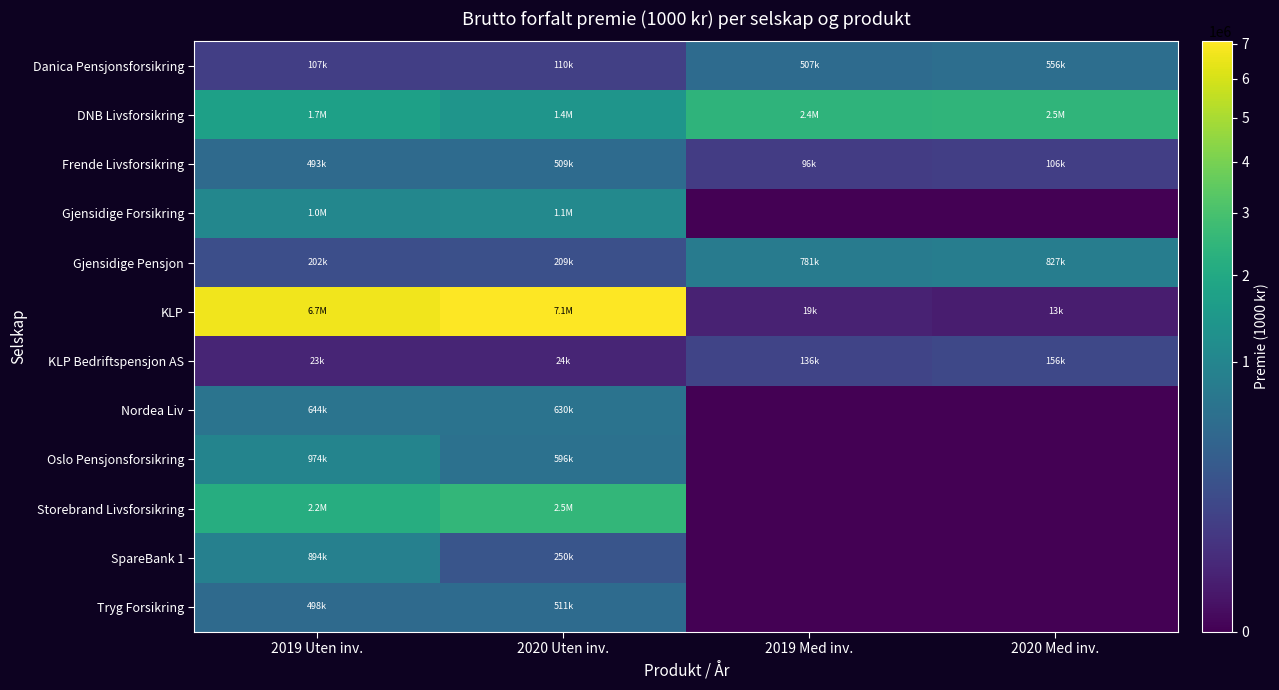

How many categories are shown in the chart?

4